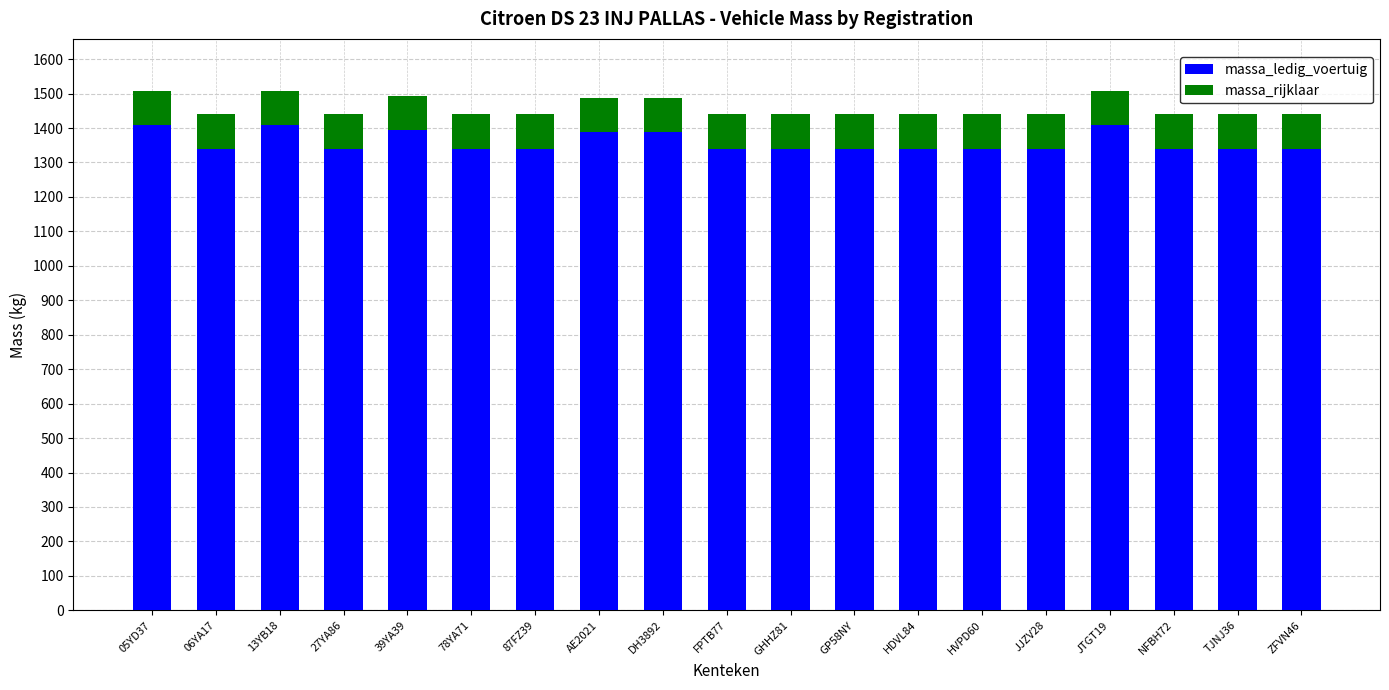

What is the average value of the massa_ledig_voertuig series?

1359